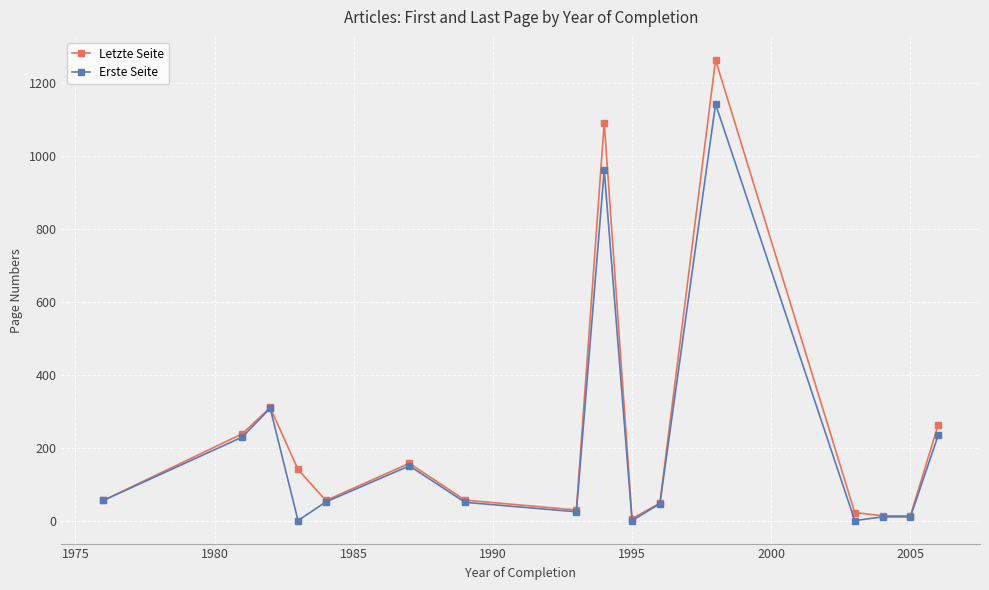

Which series has the widest spread of values?

Letzte Seite